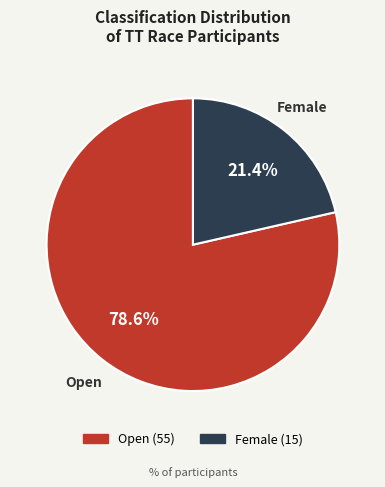

To the nearest percent, what is the difference between the Open and Female slice percentages?

57%